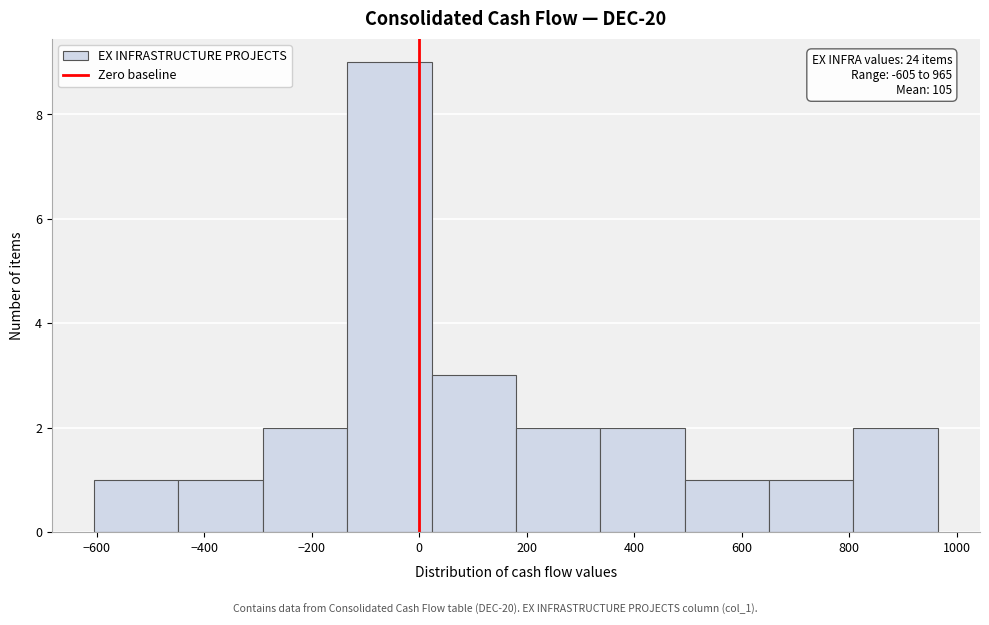

Which range on the x-axis has the tallest bar?

-140 to 20